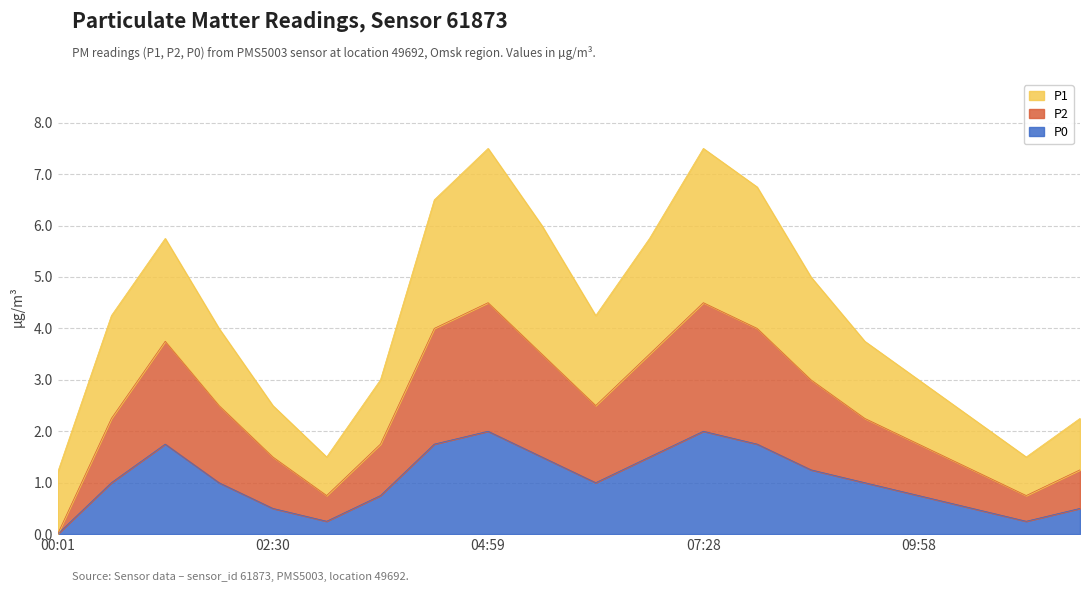

In P2, how many points are higher than both neighbors (excluding endpoints)?

3